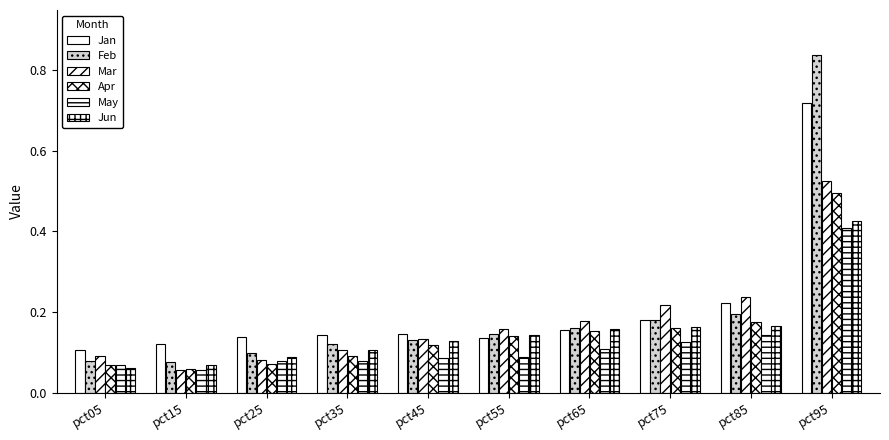

At pct85, list the series in order from smallest to largest.

May, Jun, Apr, Feb, Jan, Mar